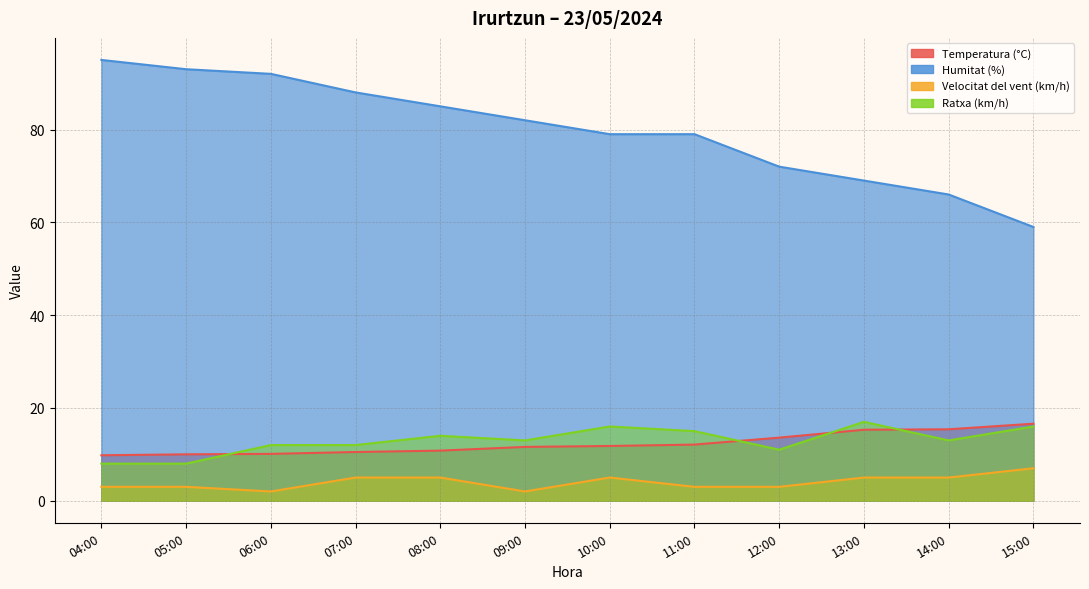

Reading left to right, list all the values displayed in this chart.

Temperatura (°C): 04:00=9.8	05:00=10.0	06:00=10.1	07:00=10.5	08:00=10.8	09:00=11.6	10:00=11.8	11:00=12.1	12:00=13.6	13:00=15.3	14:00=15.4	15:00=16.6
Humitat (%): 04:00=95.0	05:00=93.0	06:00=92.0	07:00=88.0	08:00=85.0	09:00=82.0	10:00=79.0	11:00=79.0	12:00=72.0	13:00=69.0	14:00=66.0	15:00=59.0
Velocitat del vent (km/h): 04:00=3.0	05:00=3.0	06:00=2.0	07:00=5.0	08:00=5.0	09:00=2.0	10:00=5.0	11:00=3.0	12:00=3.0	13:00=5.0	14:00=5.0	15:00=7.0
Ratxa (km/h): 04:00=8.0	05:00=8.0	06:00=12.0	07:00=12.0	08:00=14.0	09:00=13.0	10:00=16.0	11:00=15.0	12:00=11.0	13:00=17.0	14:00=13.0	15:00=16.0